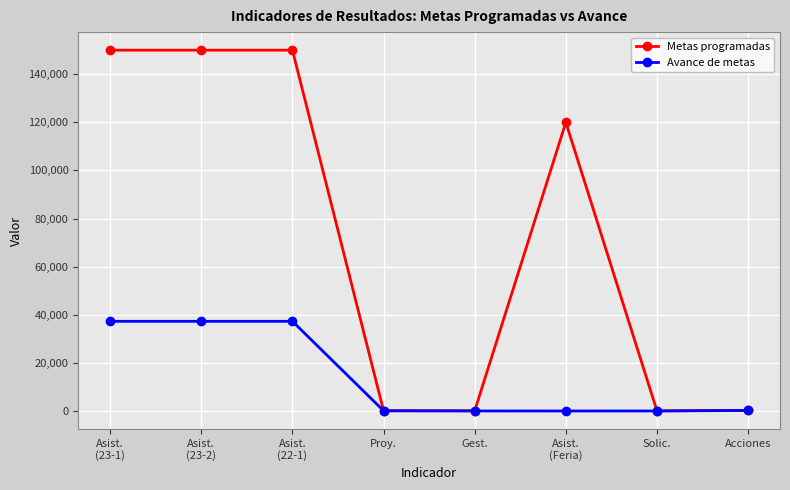

Which series has the largest range (max minus min)?

Metas programadas